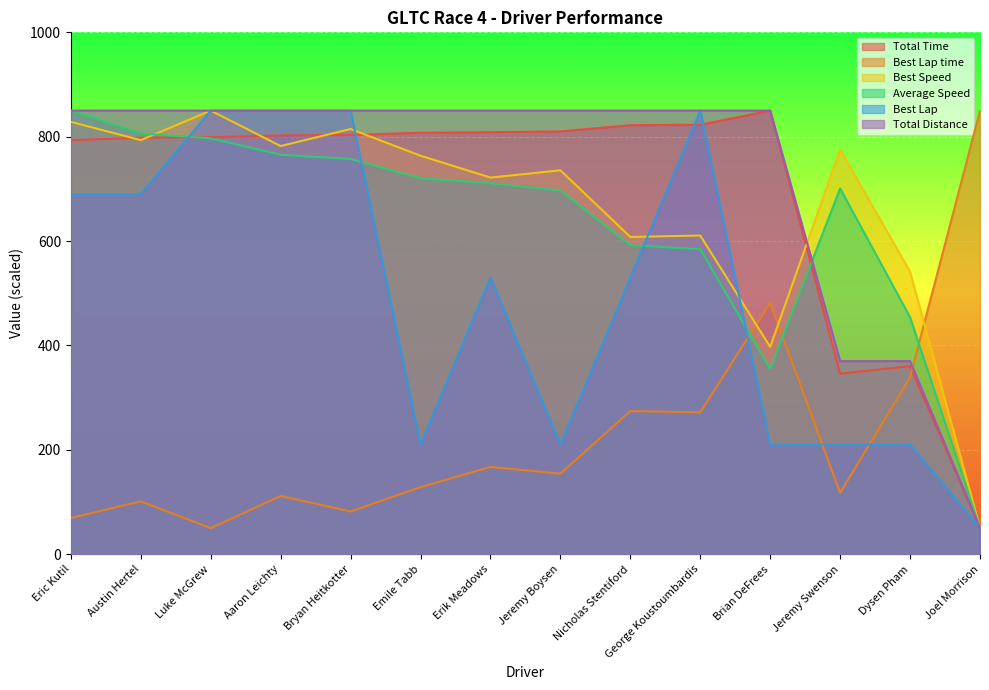

What value does the Total Distance series have at Austin Hertel?

850.0